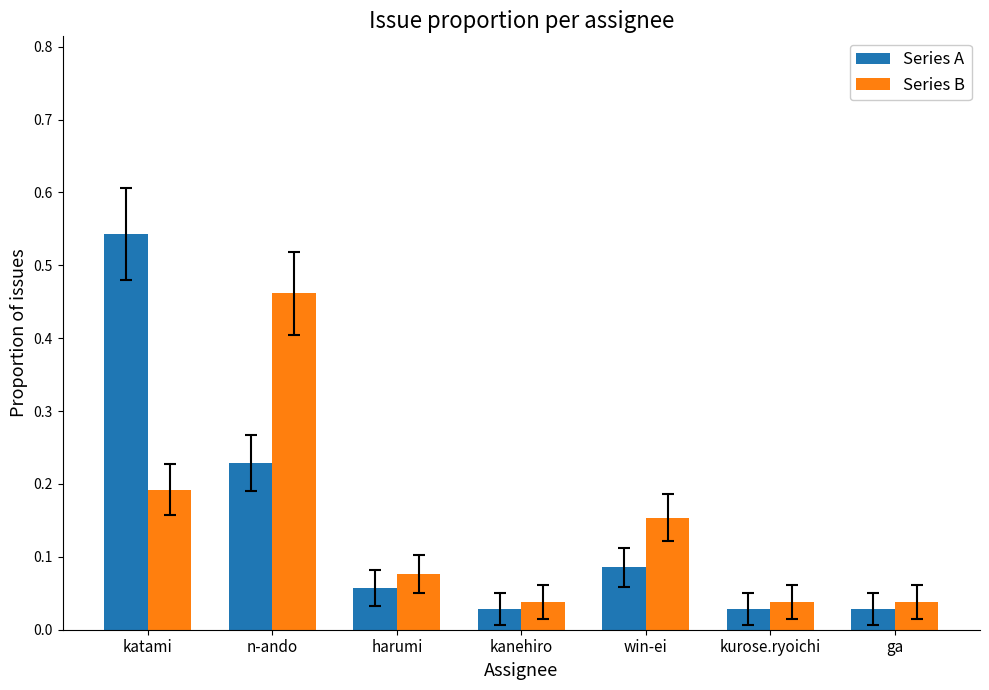

What is the sum of the Series A values at n-ando and ga?

0.3